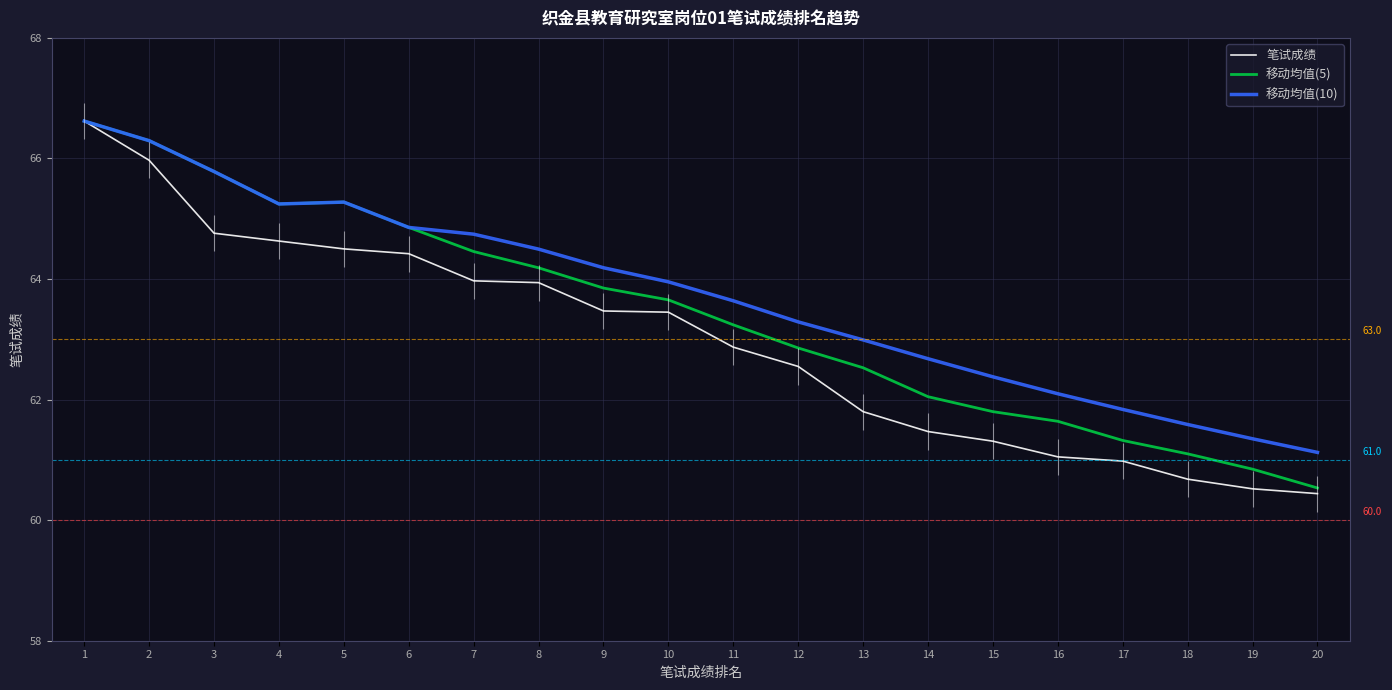

At which category is the sum across all series the highest?

1